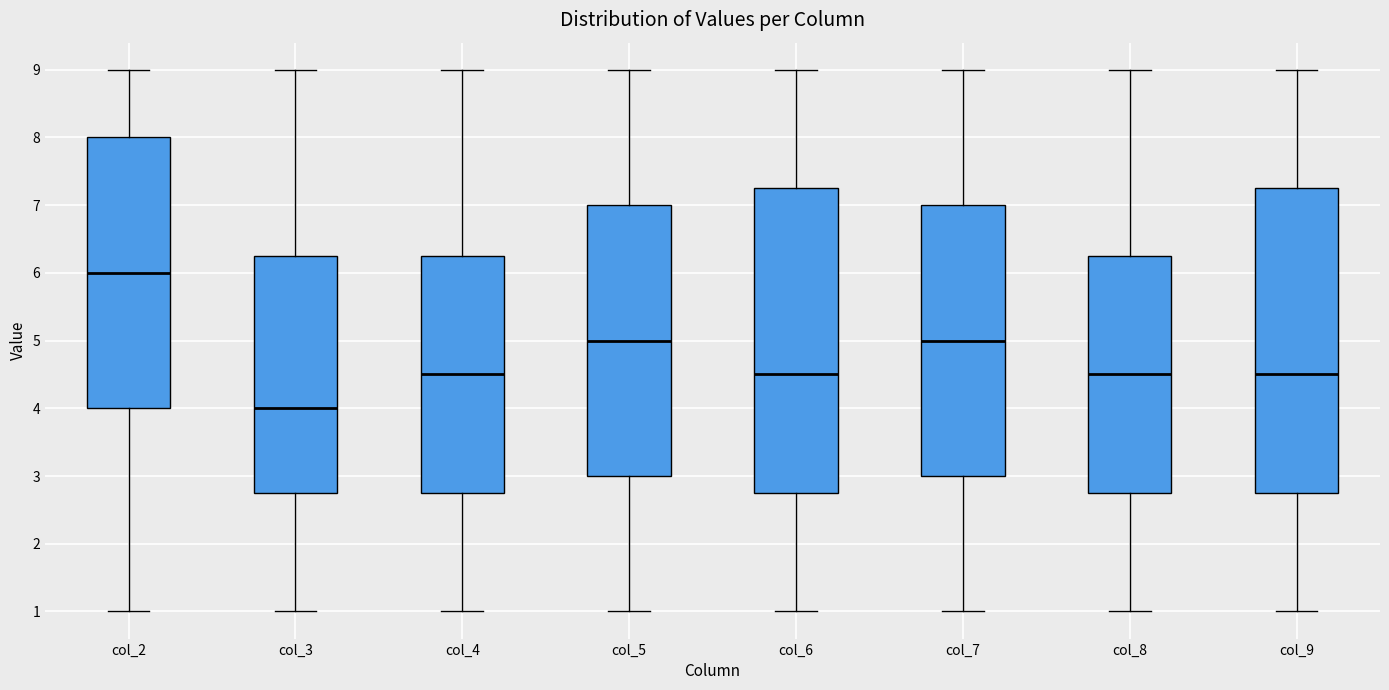

Where does the median line of the box for col_6 sit on the y-axis? The values are not printed on the chart, so give them approximately, as read against the axis.

4.5